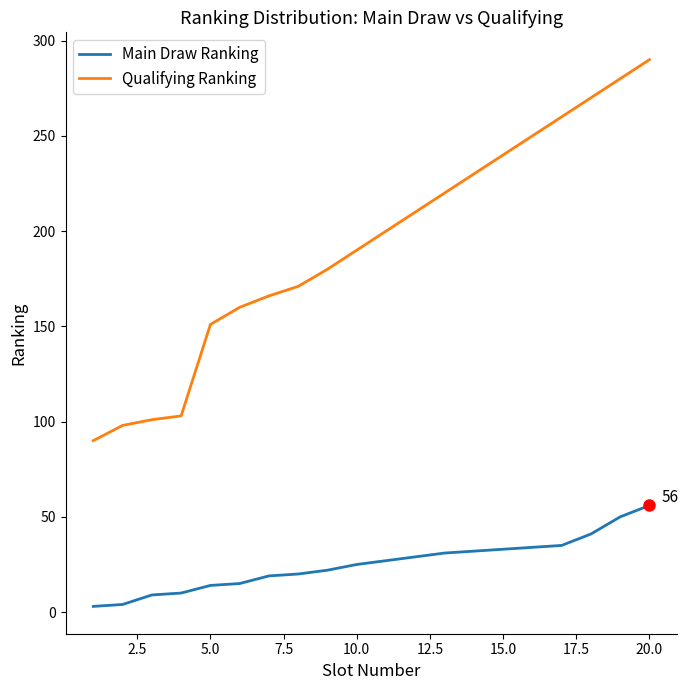

True or false: Main Draw Ranking and Qualifying Ranking cross at least once.

False